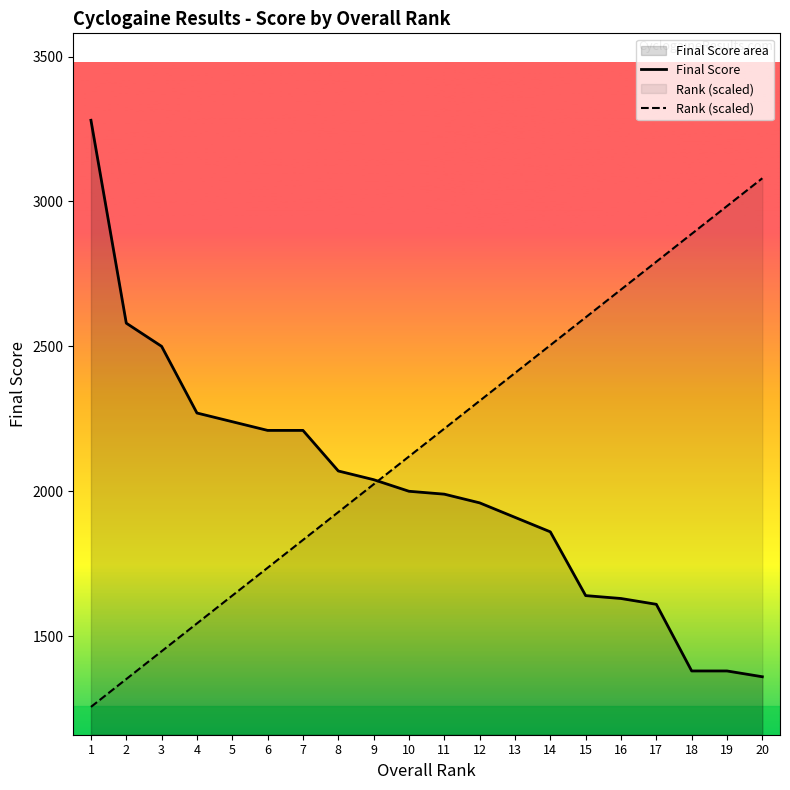

At which category does the chart reach its minimum across all series?

1